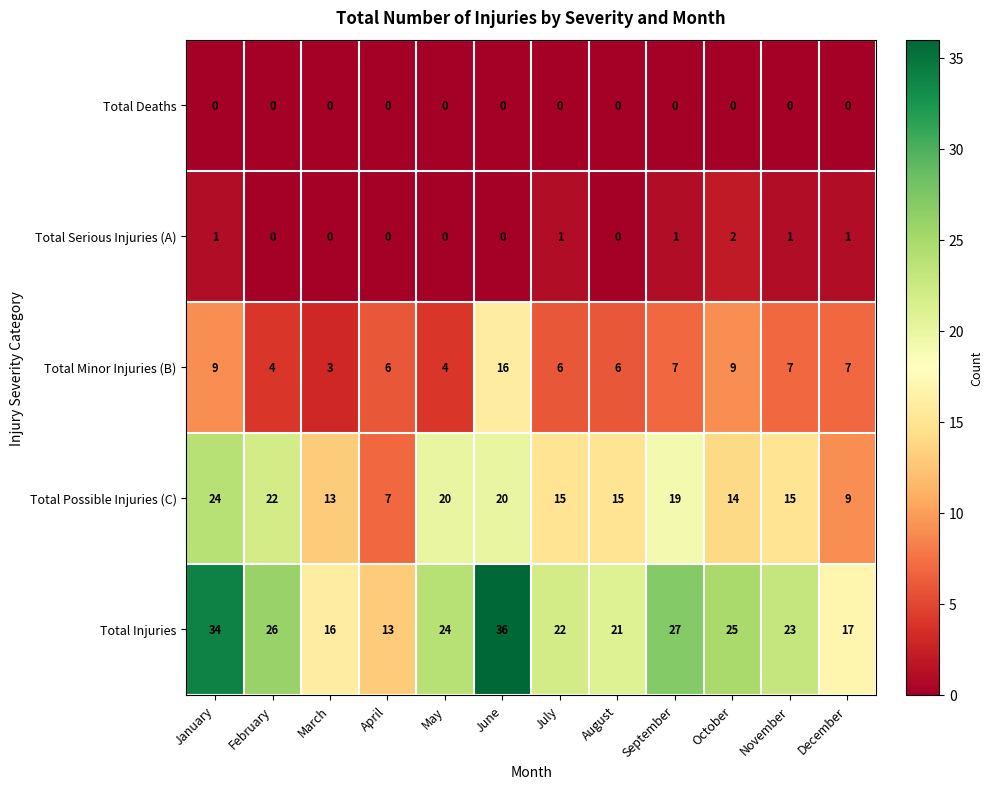

Which category has the lowest value in the Total Possible Injuries (C) series?

April